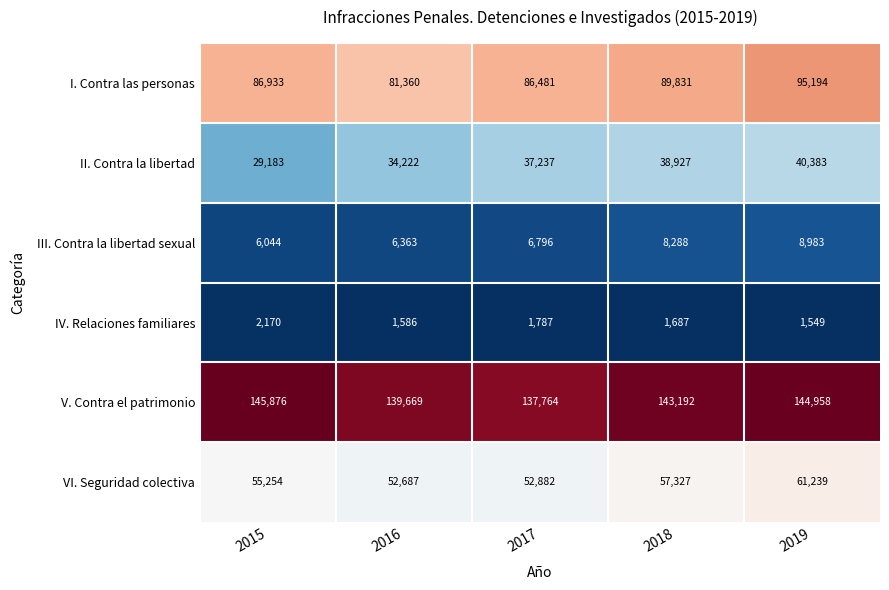

Which series has the largest total across all categories?

V. Contra el patrimonio